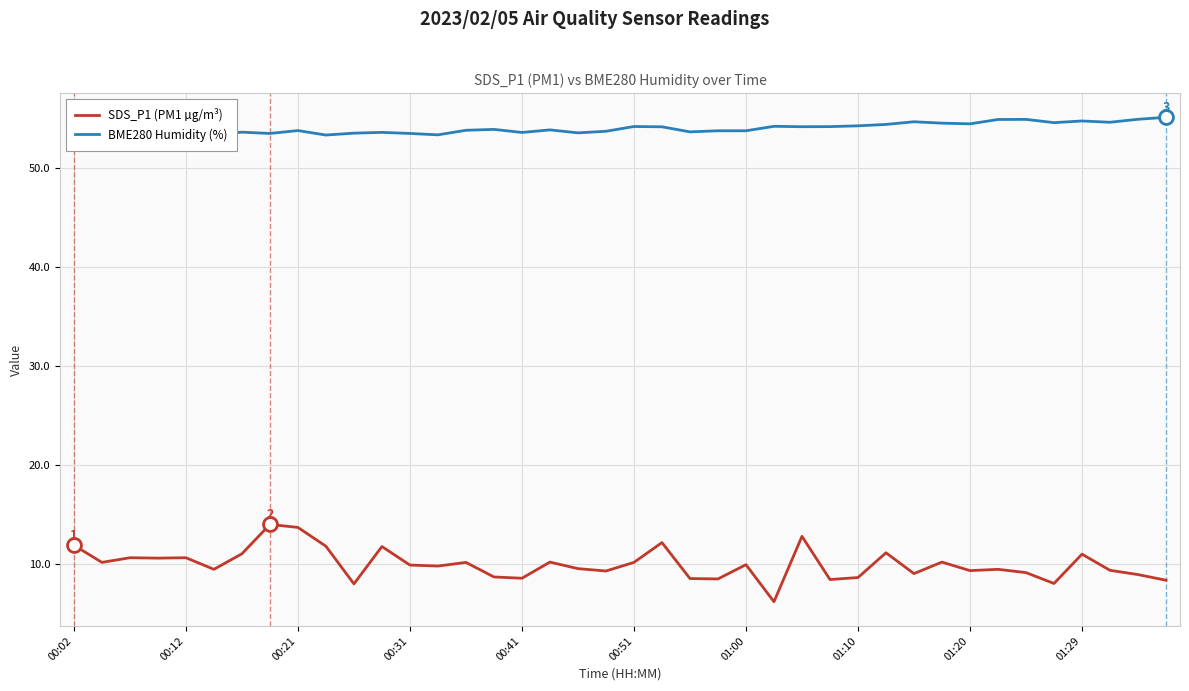

Is it true that SDS_P1 (PM1 µg/m³) equals 2.4 at 01:29?

False